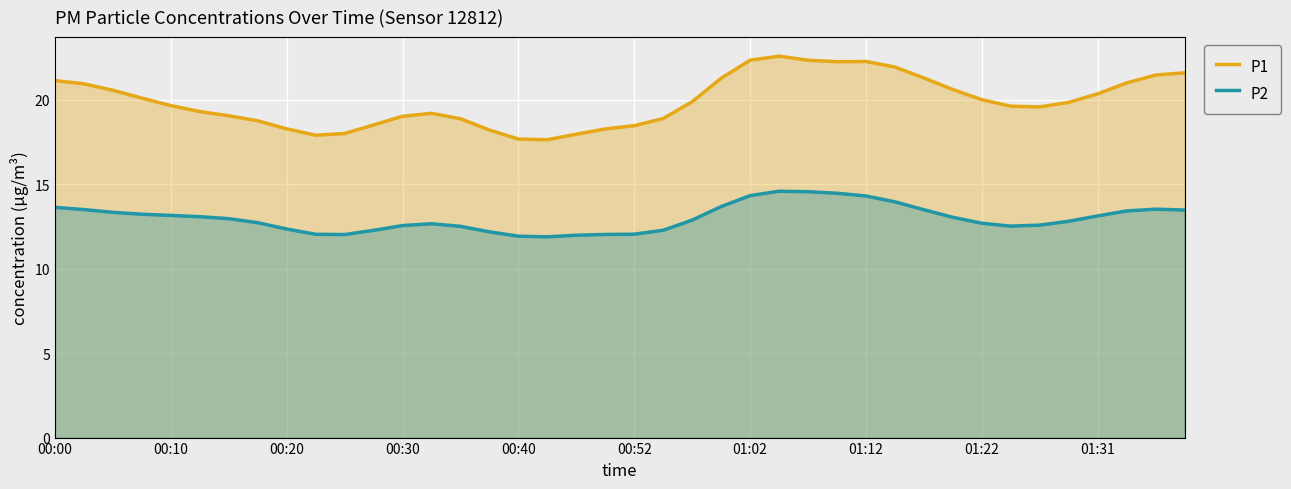

What is the difference between the maximum and minimum values in the P2 series?

2.7